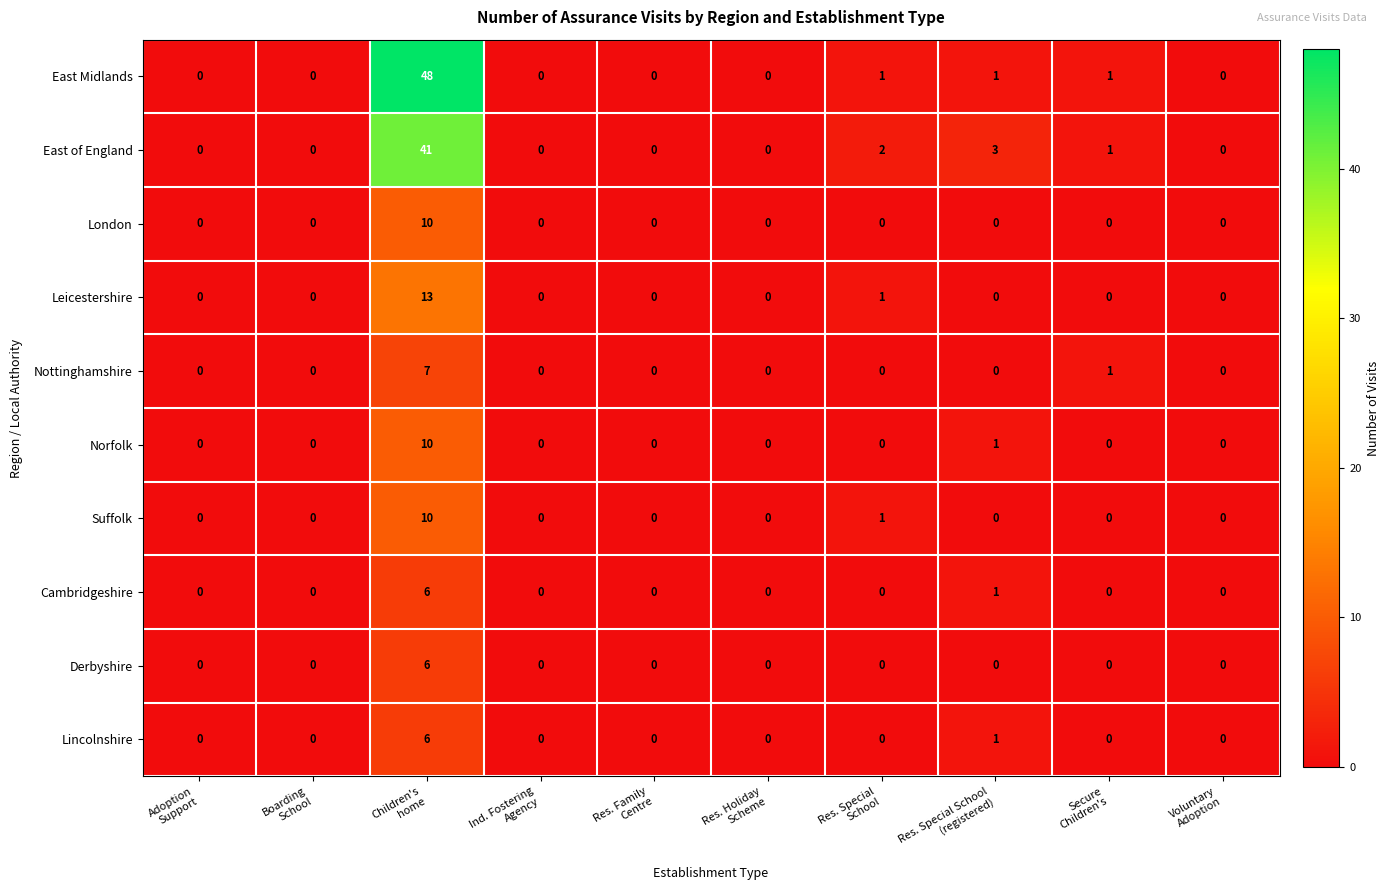

What is the difference between the maximum and minimum values in the Nottinghamshire series?

7